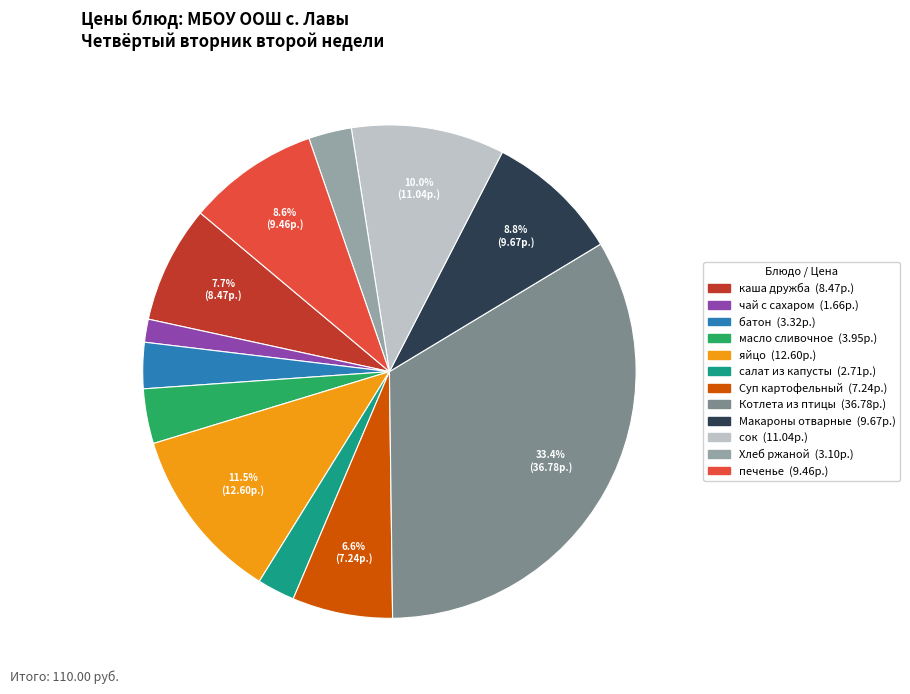

What is the smallest slice in the pie chart?

чай с сахаром